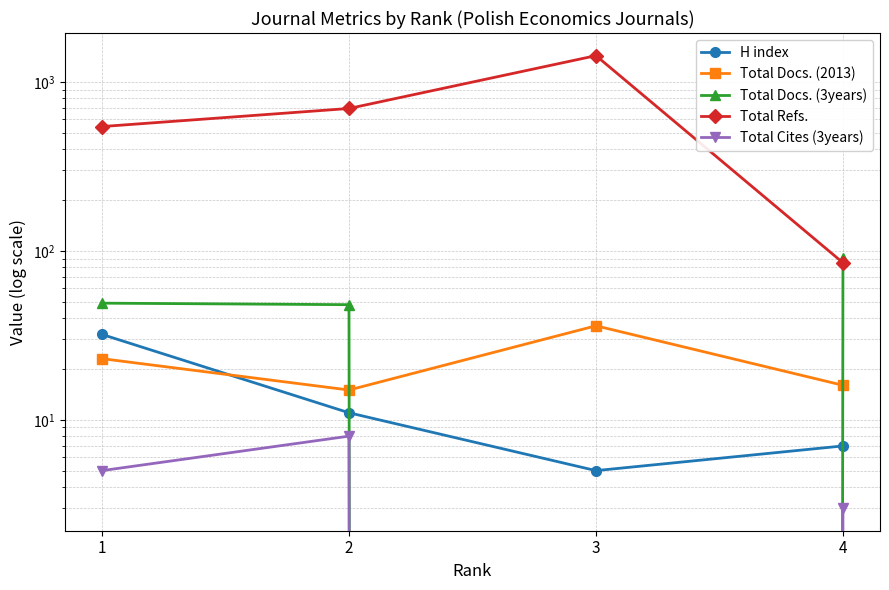

List the series in order of their peak value, lowest first.

Total Cites (3years), H index, Total Docs. (2013), Total Docs. (3years), Total Refs.